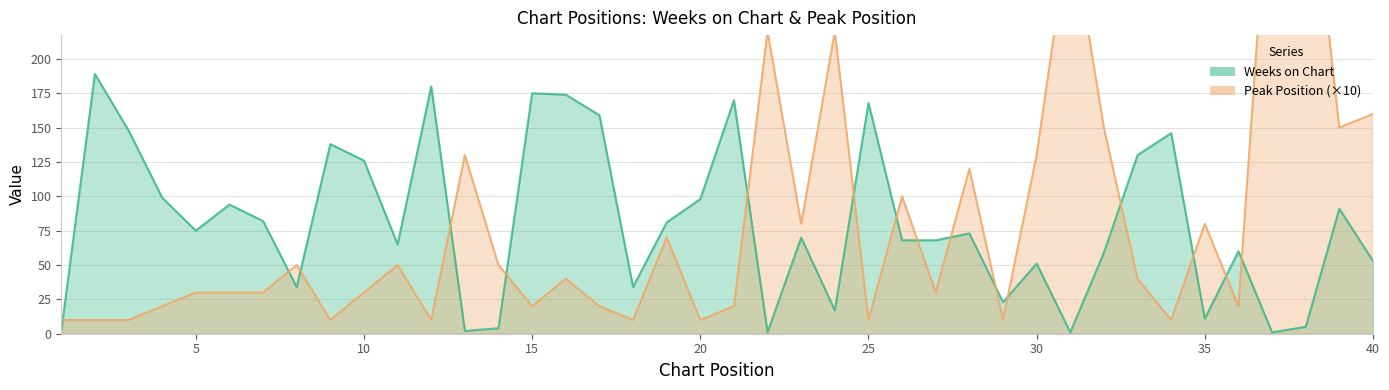

Count the number of data series in this chart.

2